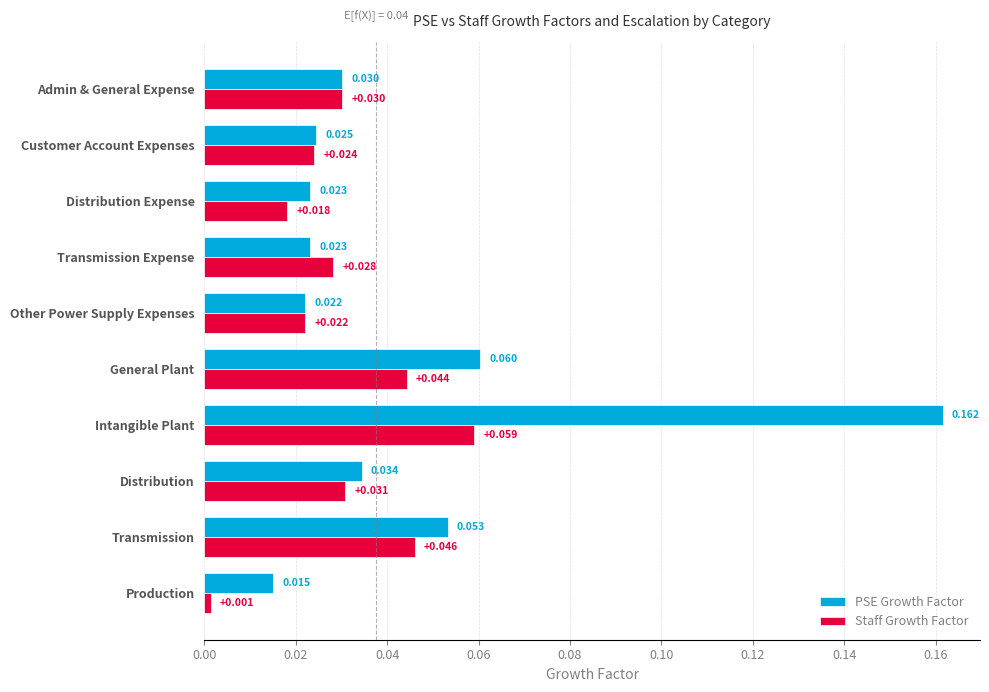

Rank the series by their average value, from lowest to highest.

Staff Growth Factor, PSE Growth Factor